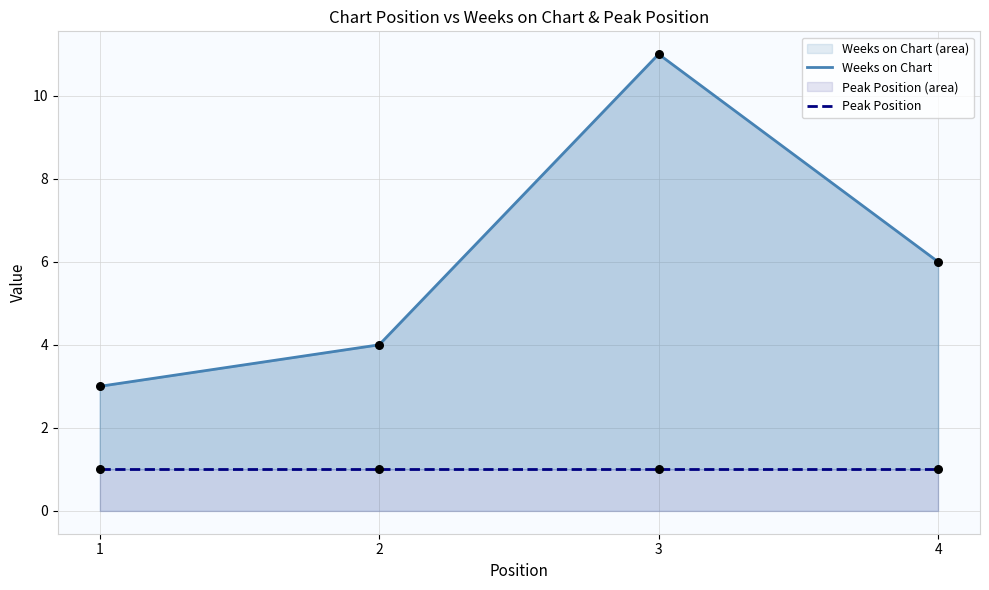

At how many categories does at least one series exceed 8?

1